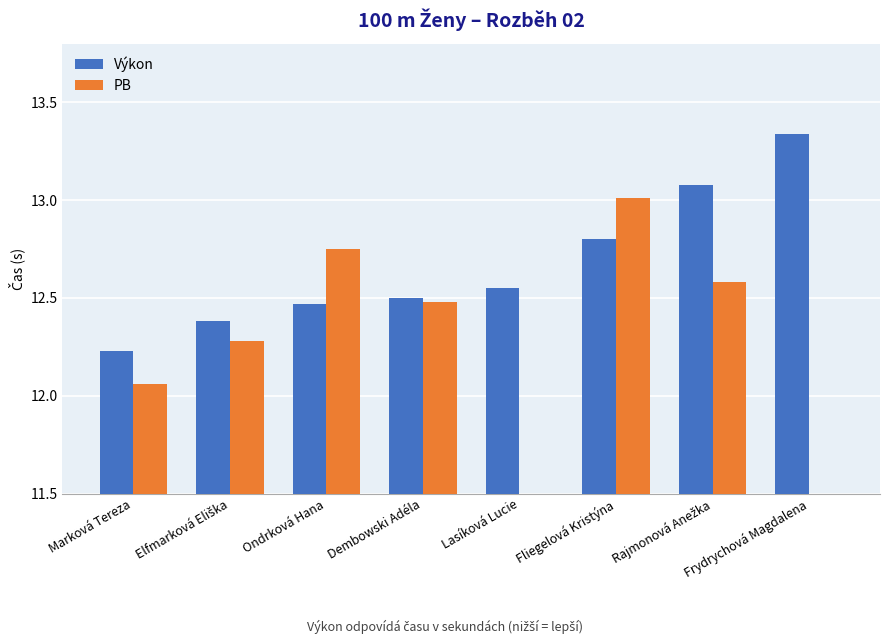

Which series has the largest range (max minus min)?

PB